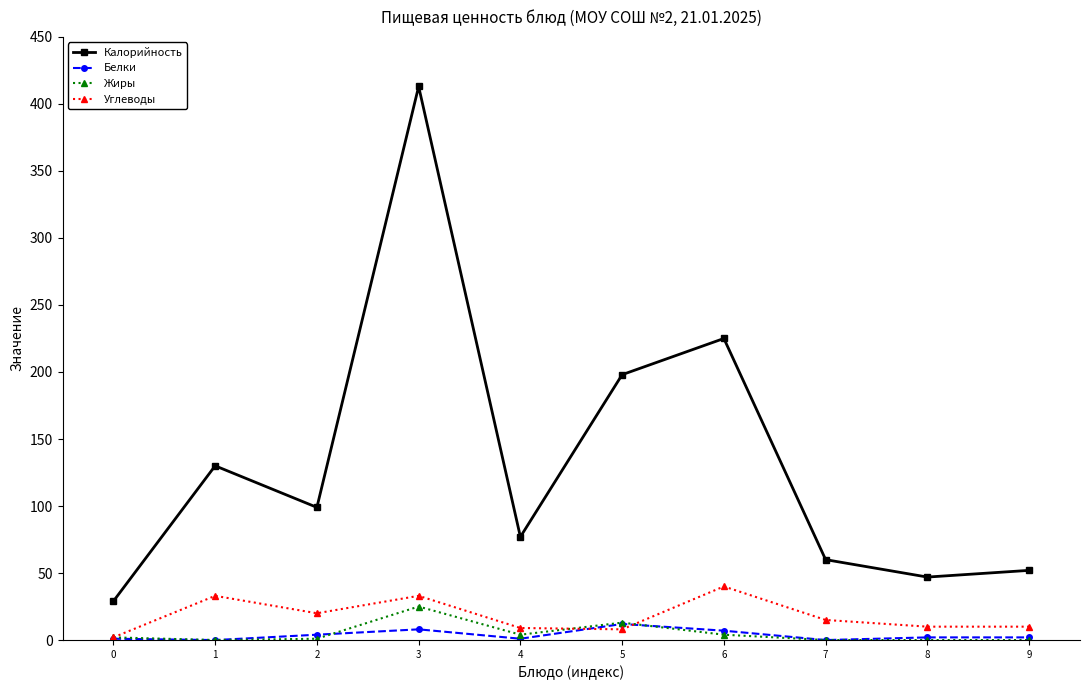

Which series changed the most between 2 and 5?

Калорийность